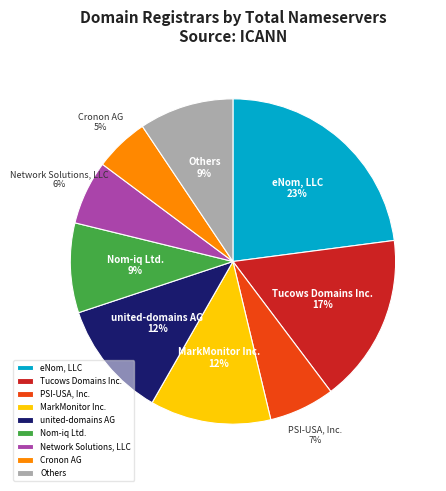

What is the smallest slice in the pie chart?

Cronon AG